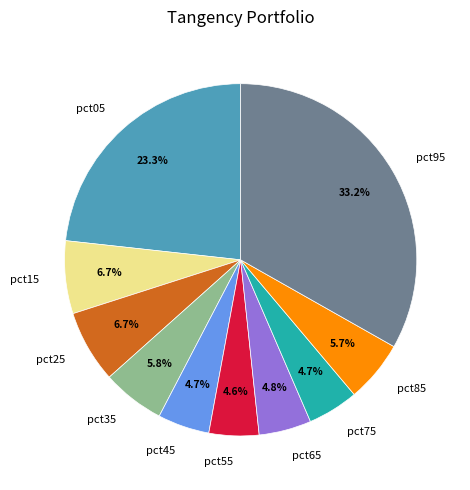

Count the number of slices in the pie.

10